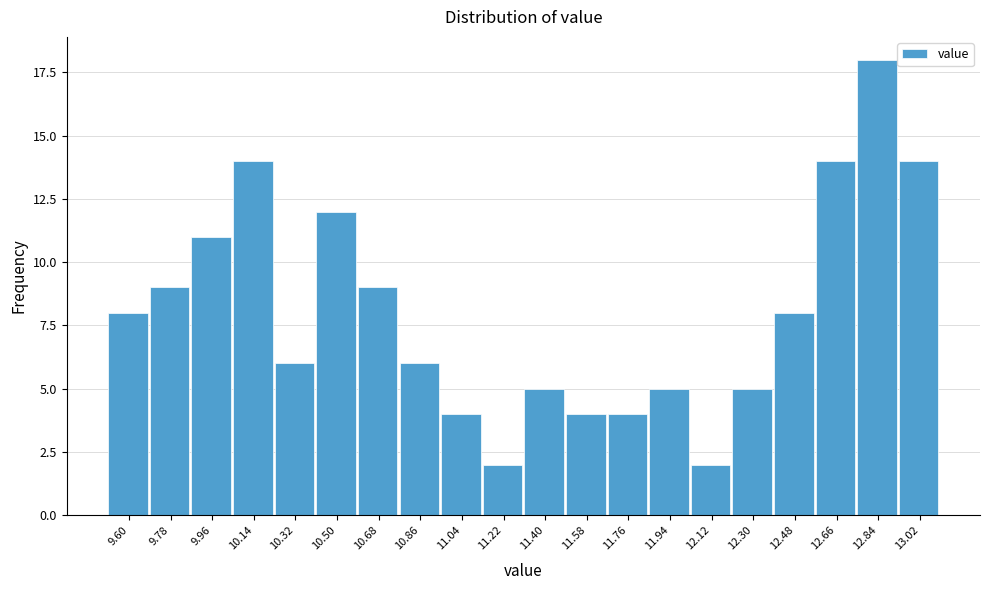

Reading right to left, transcribe all the data shown in this chart.

14	18	14	8	5	2	5	4	4	5	2	4	6	9	12	6	14	11	9	8